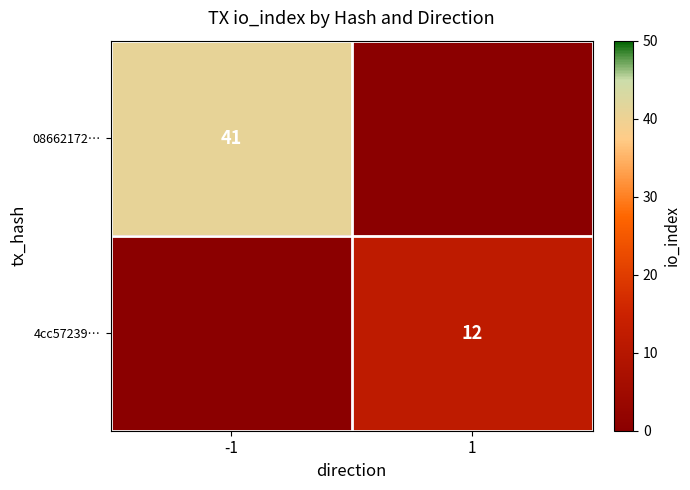

Is it true that 4cc57239… equals 12 at 1?

True